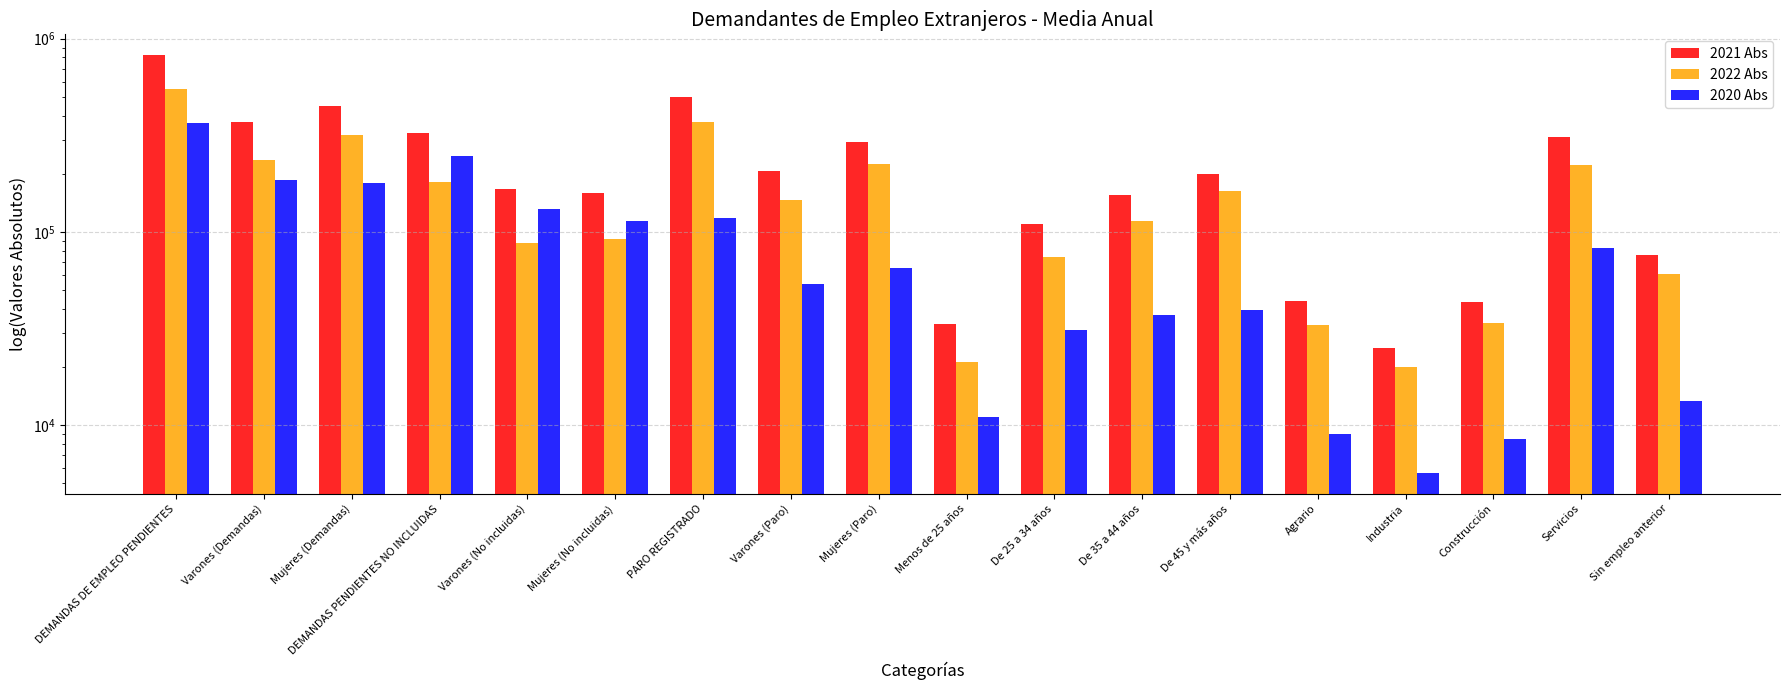

What is the difference between the maximum and minimum values in the 2022 Abs series?

530785.5